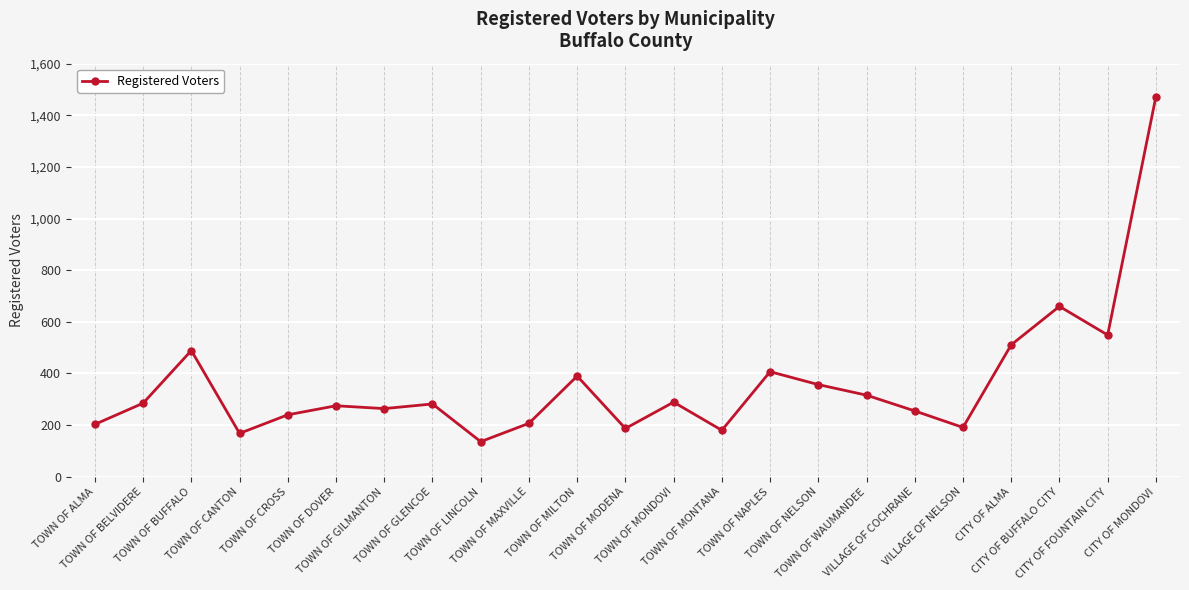

What value does the data have at TOWN OF LINCOLN, to the nearest 50?

150